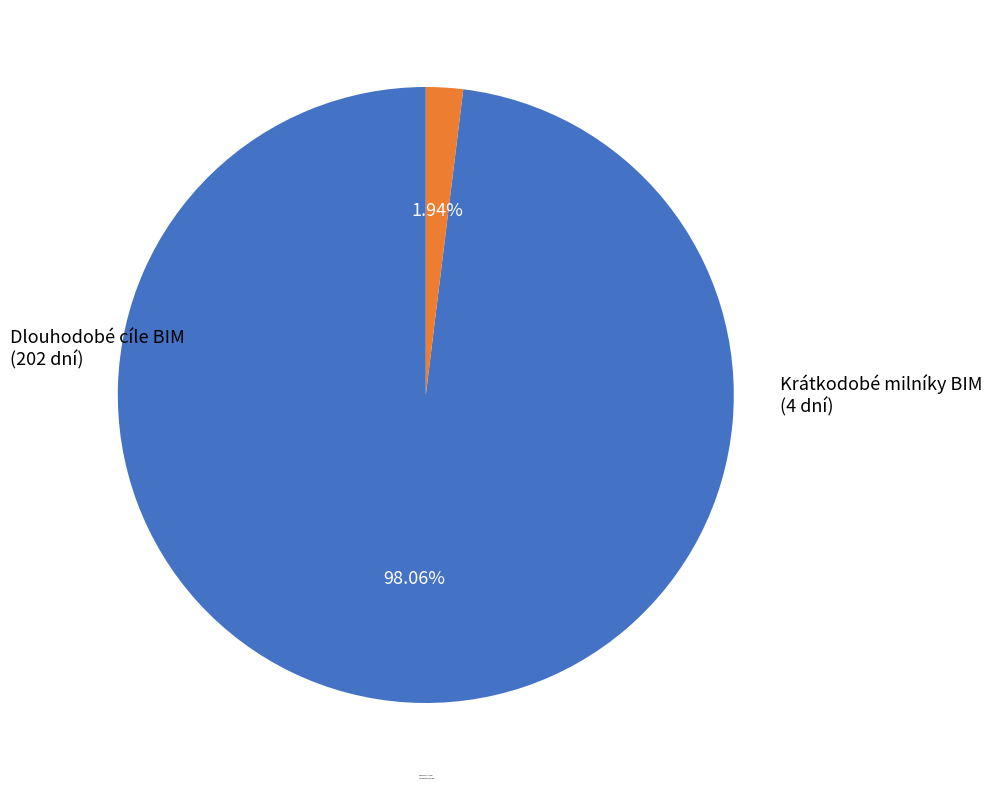

Is the sum of Krátkodobé milníky BIM and Dlouhodobé cíle BIM greater than half?

Yes